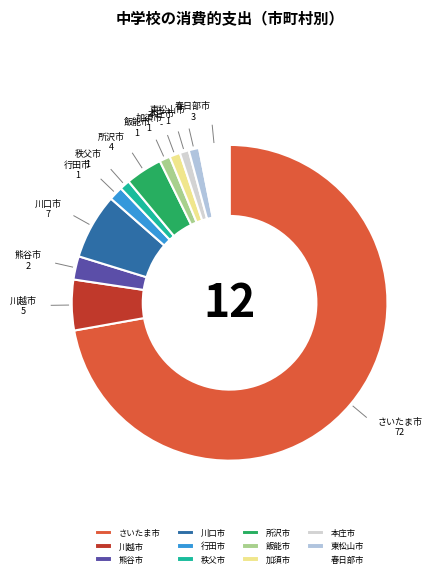

The さいたま市 slice represents 72% of the pie. True or false?

True